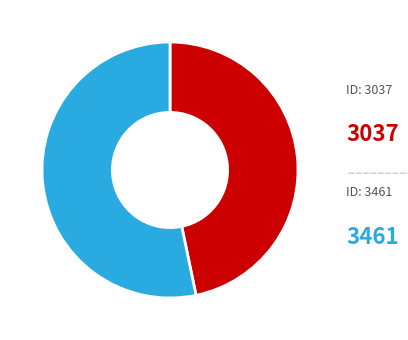

Is there a majority slice in this chart?

Yes